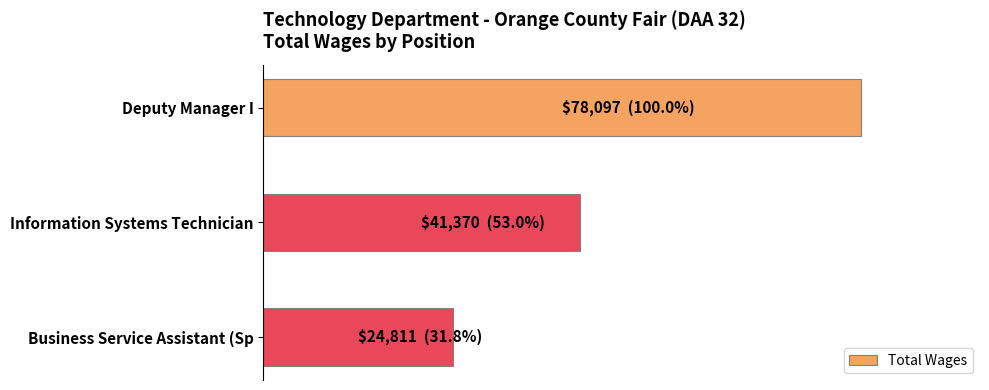

List the labels in order of value, smallest first.

Business Service Assistant (Sp, Information Systems Technician, Deputy Manager I